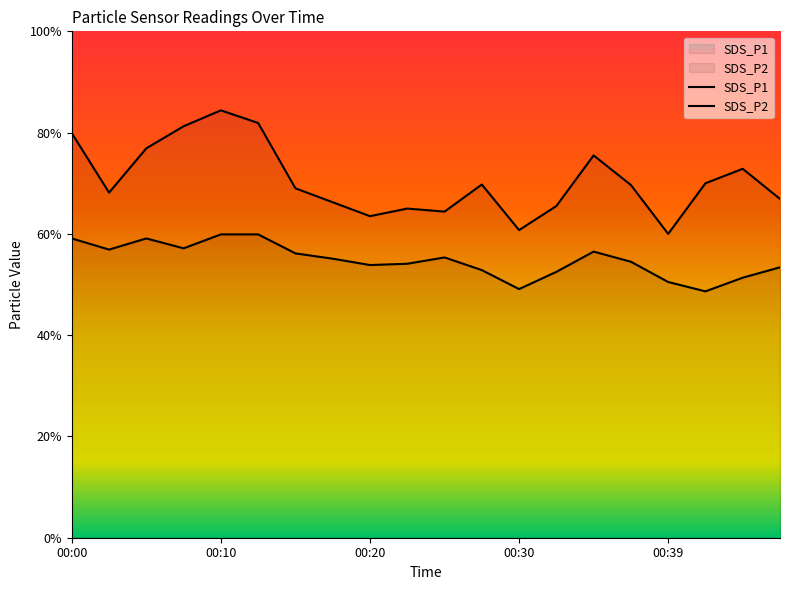

In SDS_P2, how many points are higher than both neighbors (excluding endpoints)?

3